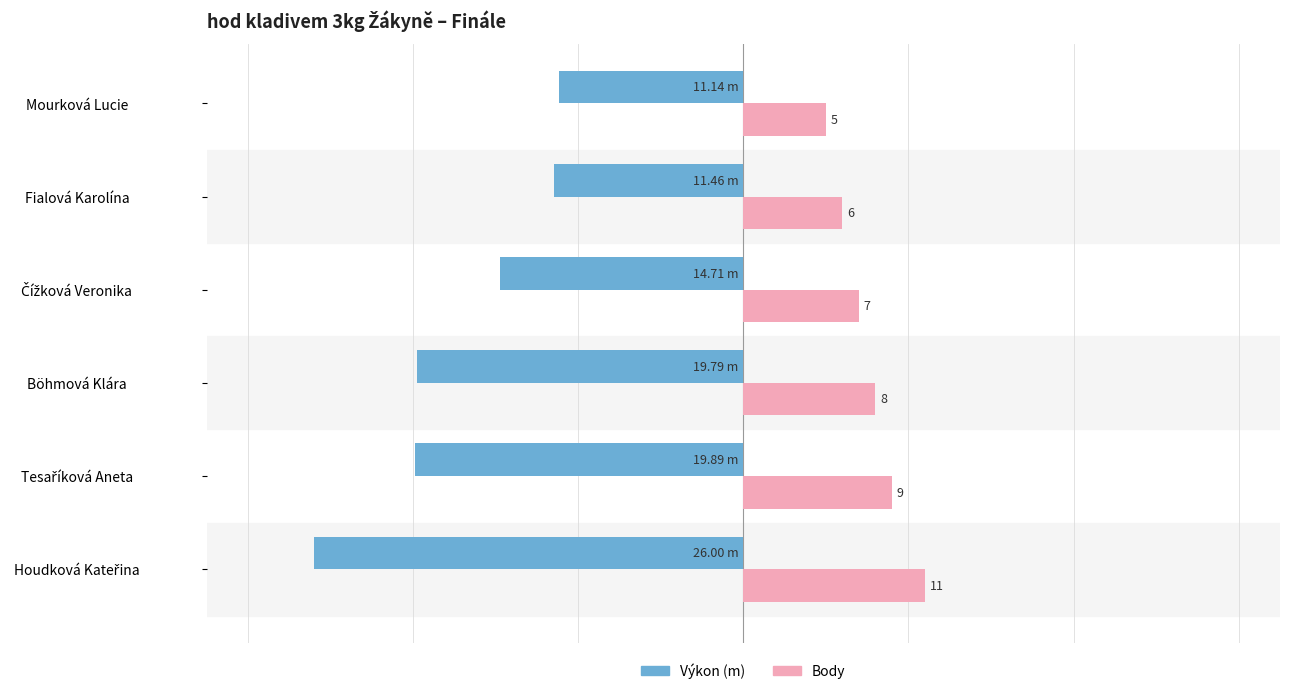

Is the value of Body at Böhmová Klára greater than the value of Výkon (m) at Böhmová Klára?

Yes